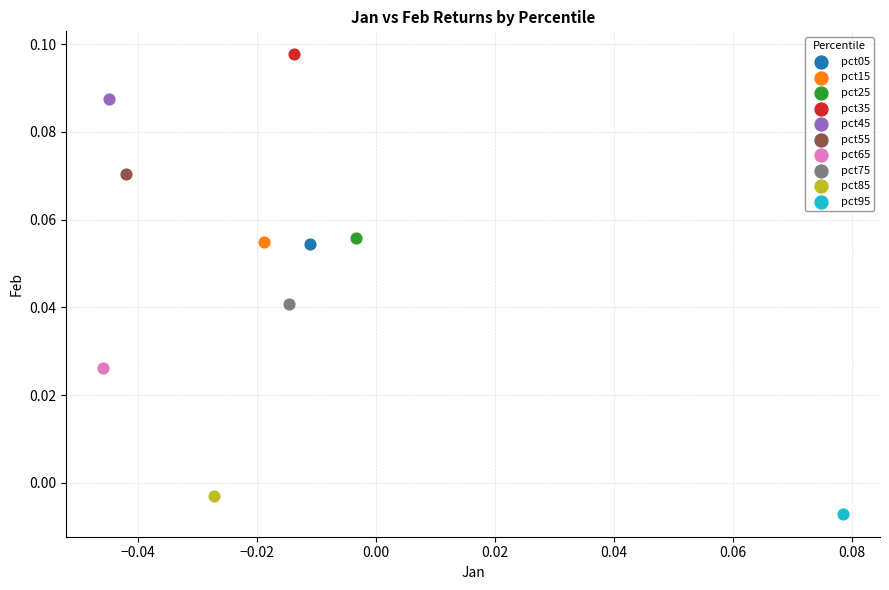

Which series contains the lowest Y value?

pct95